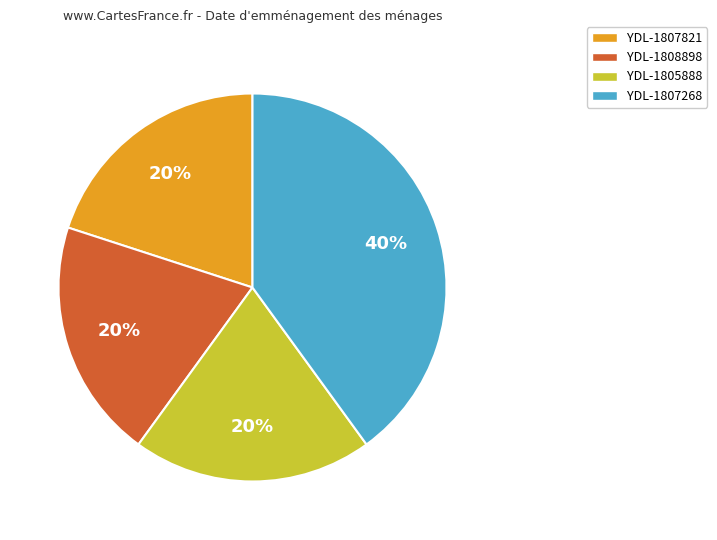

Is the sum of YDL-1808898 and YDL-1807821 greater than half?

No